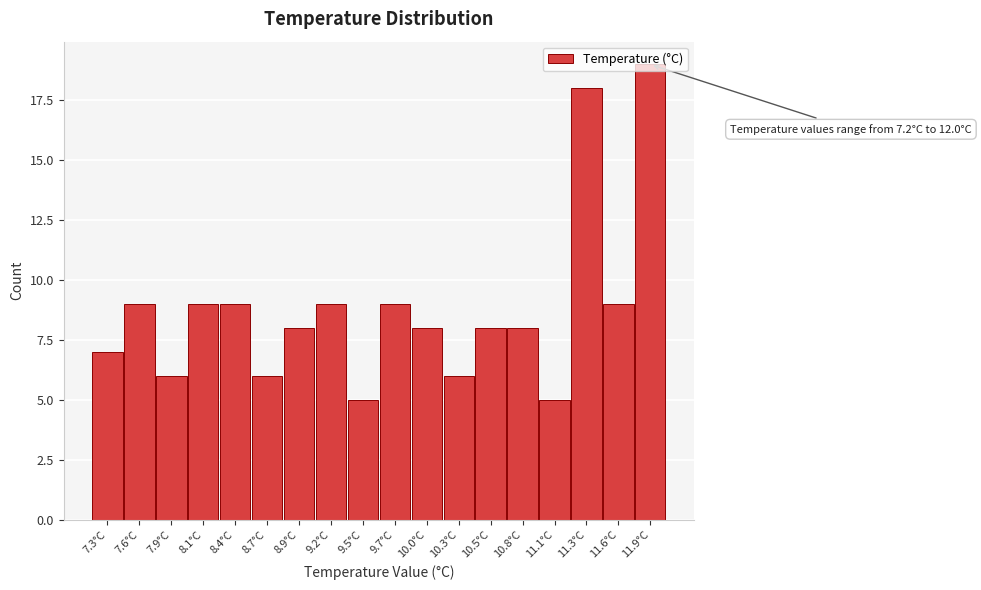

Over which range of the x-axis is the bar tallest?

11.75 to 12.00